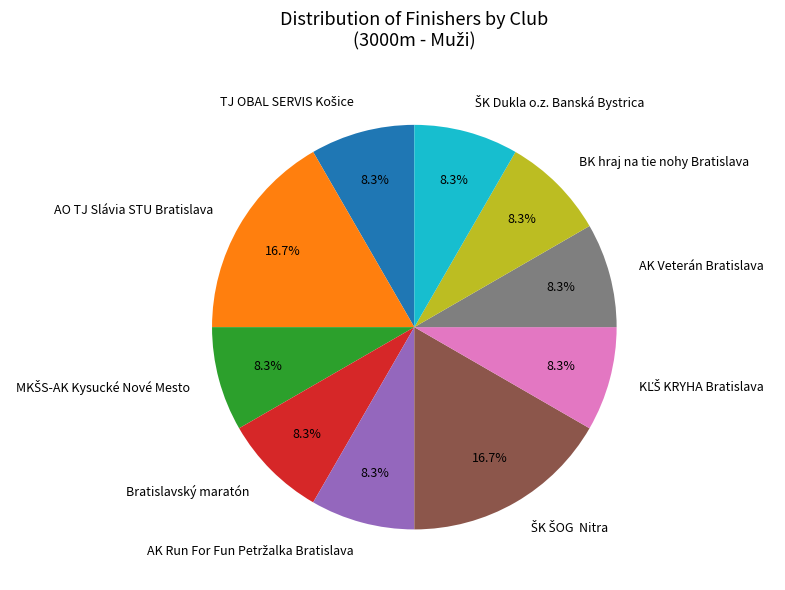

Does any single category account for the majority?

No